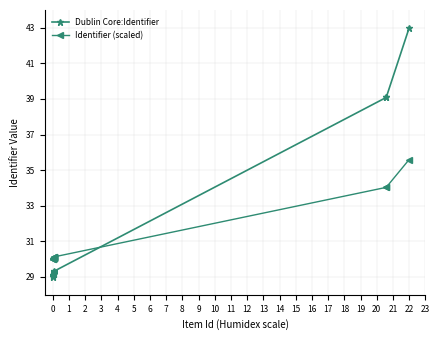

Rank the series by their maximum value, from highest to lowest.

Dublin Core:Identifier, Identifier (scaled)